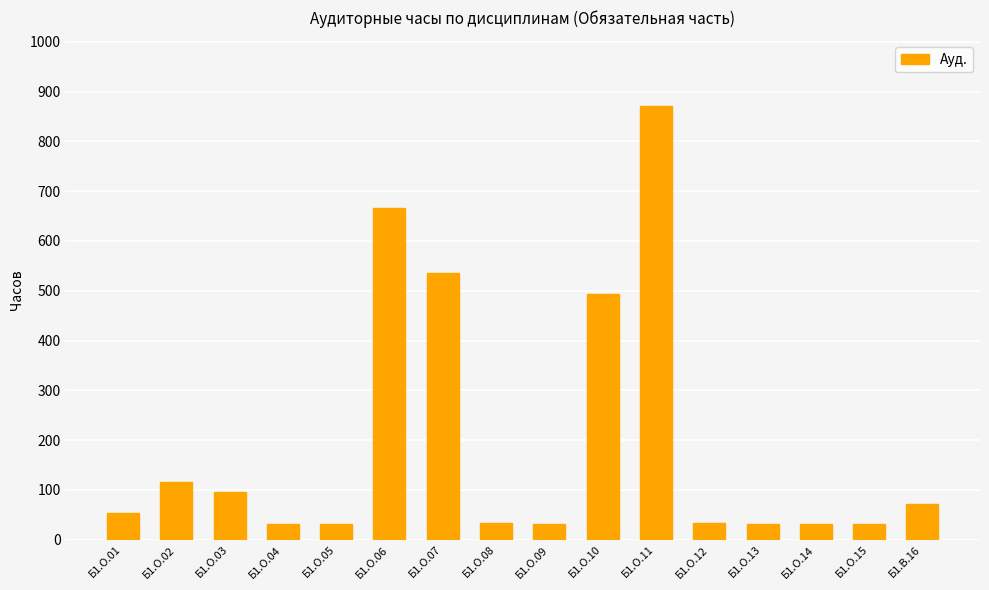

What is the value of the 8th bar from the left?

34